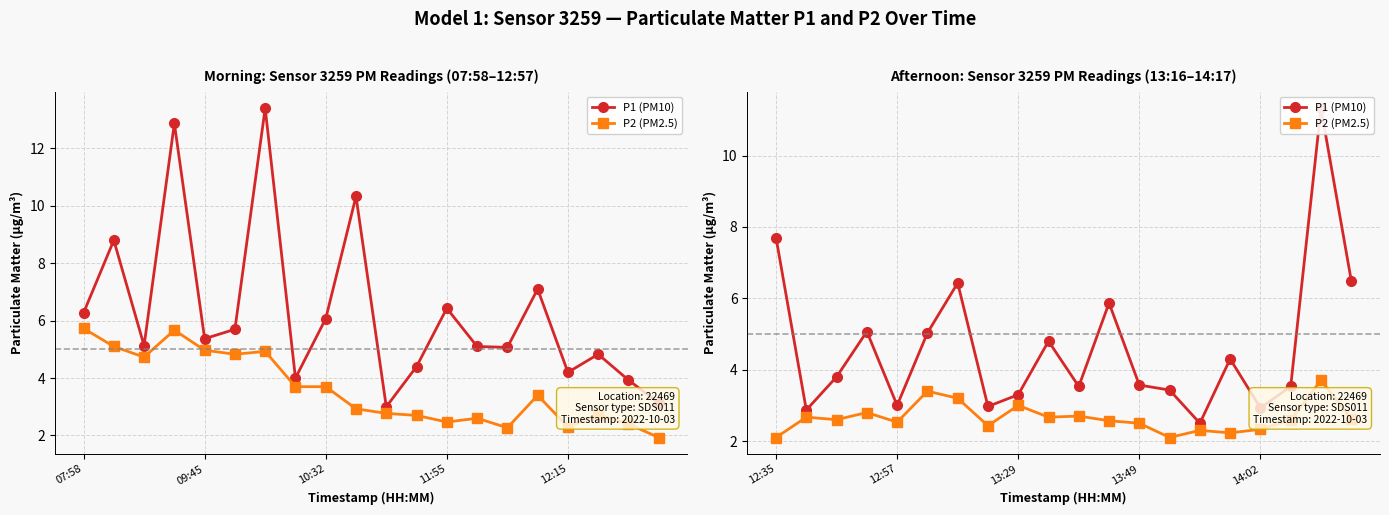

True or false: P2 (PM2.5) and P1 (PM10) intersect in this chart.

False